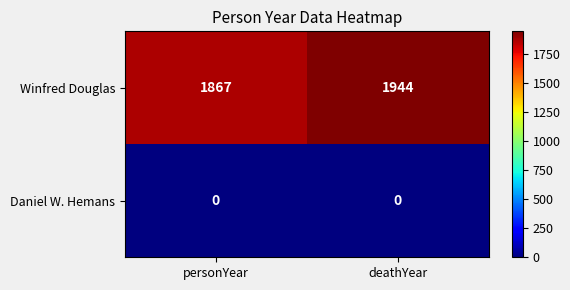

At which category is the sum across all series the highest?

deathYear